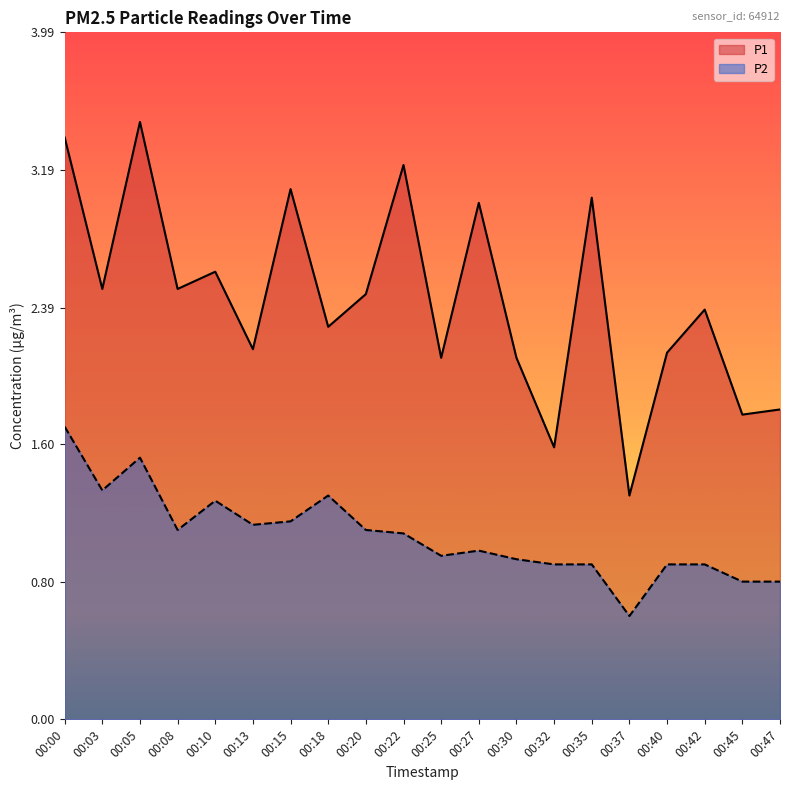

Where is the first local minimum for P1?

00:03